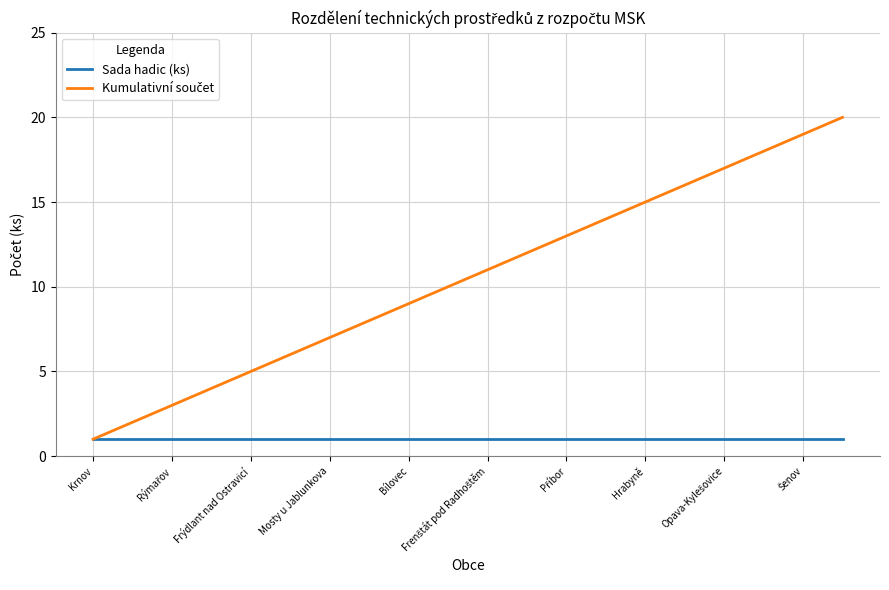

What is the maximum value shown in the chart?

20